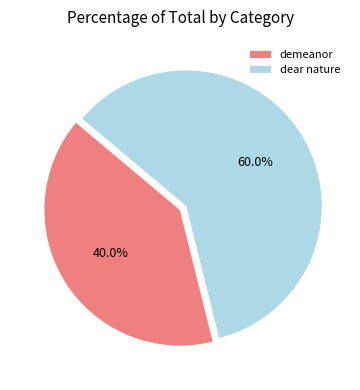

What percentage is NOT represented by dear nature?

40.0%